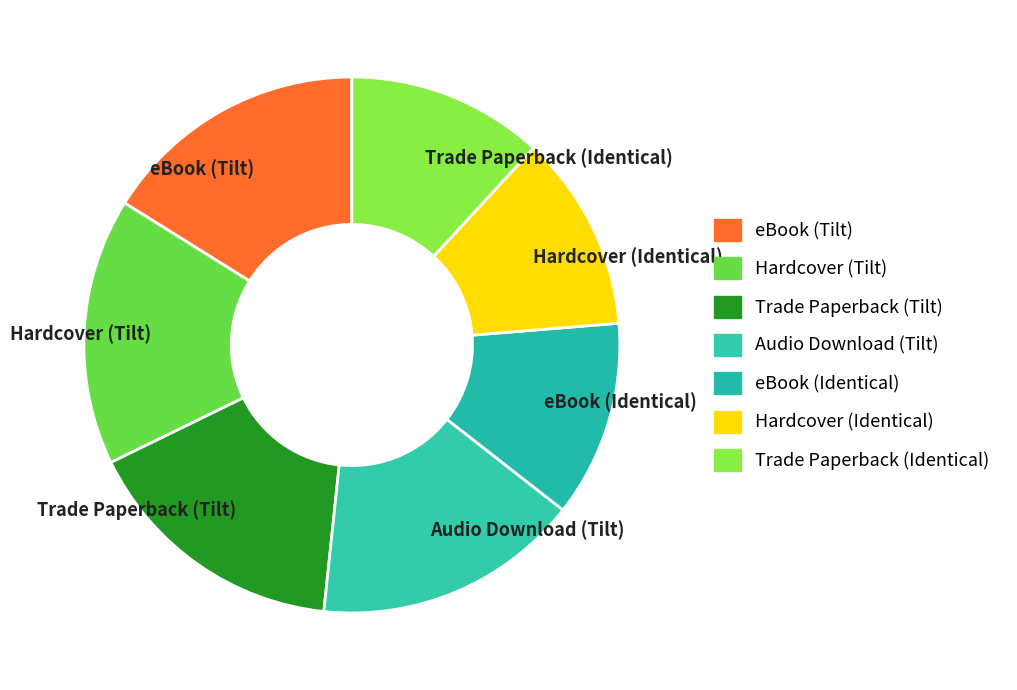

Combined, do Audio Download (Tilt) and eBook (Tilt) account for over 50%?

No